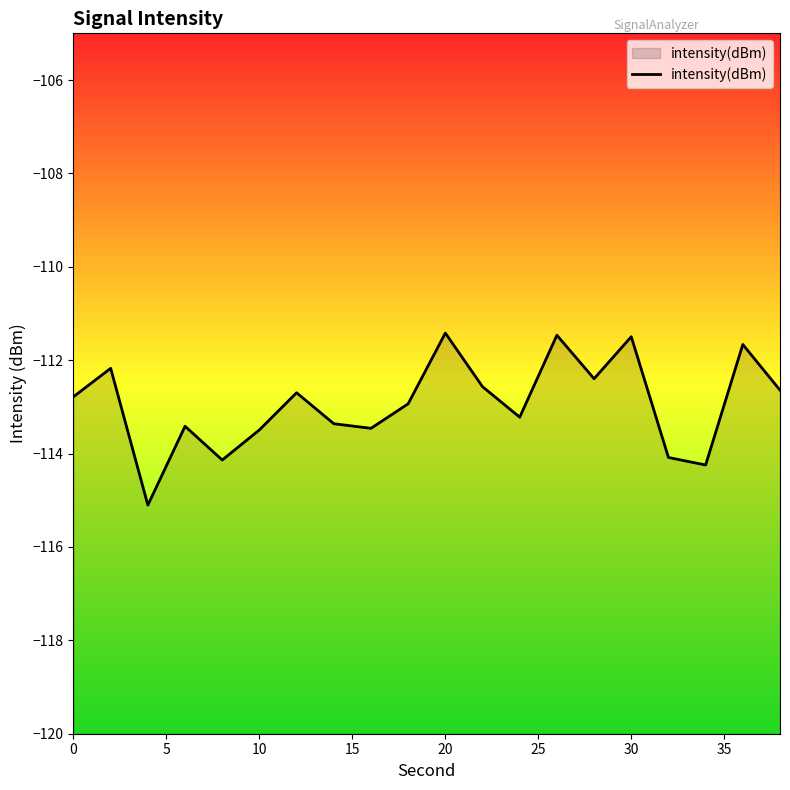

How many lines are shown in the chart?

1